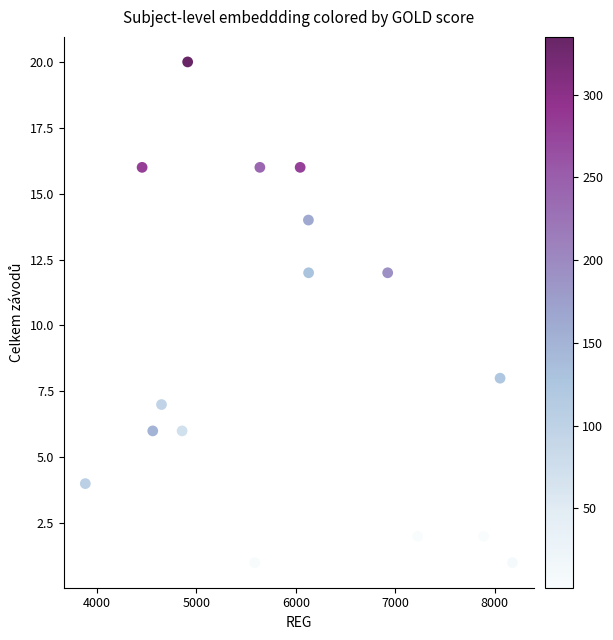

What is the range of Y values (max minus min)?

19